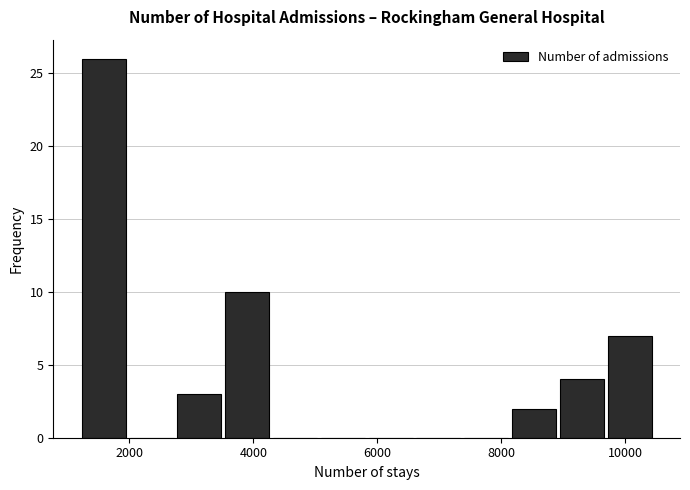

Read against the x-axis, roughly where is the centre of the tallest bar?

1600